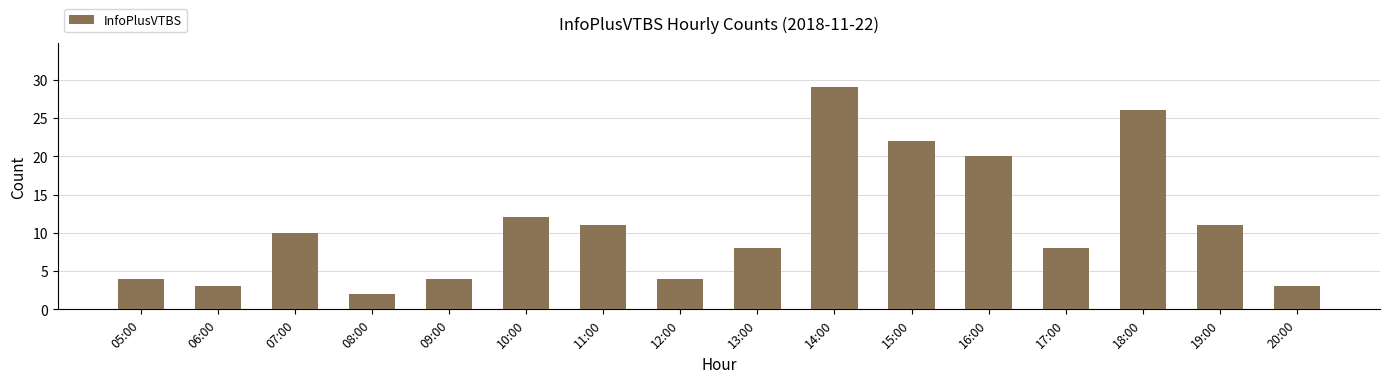

Does the chart contain any negative values?

No